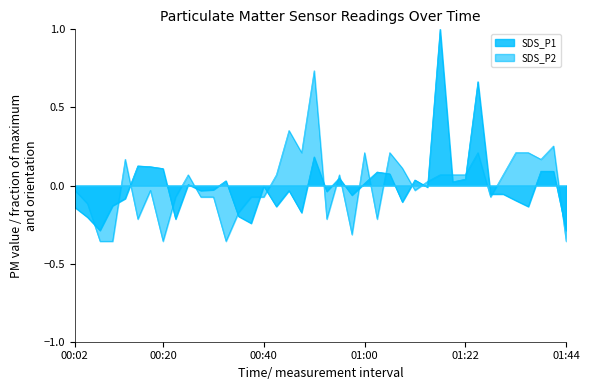

What is the sum of the SDS_P1 values at 00:25 and 00:35?

-0.2